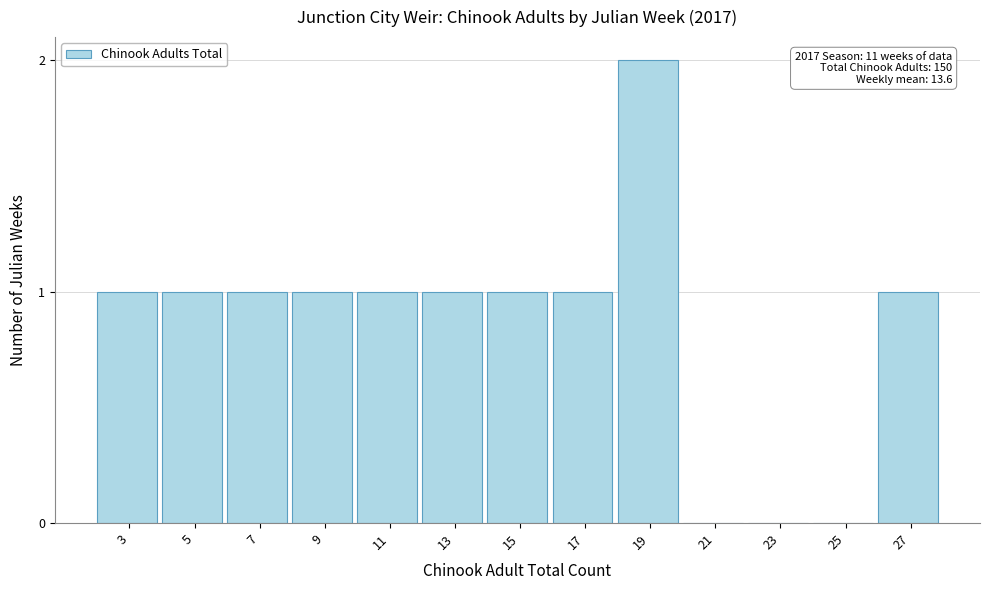

Reading left to right, transcribe all the data shown in this chart.

3=1	5=1	7=1	9=1	11=1	13=1	15=1	17=1	19=2	21=0	23=0	25=0	27=1